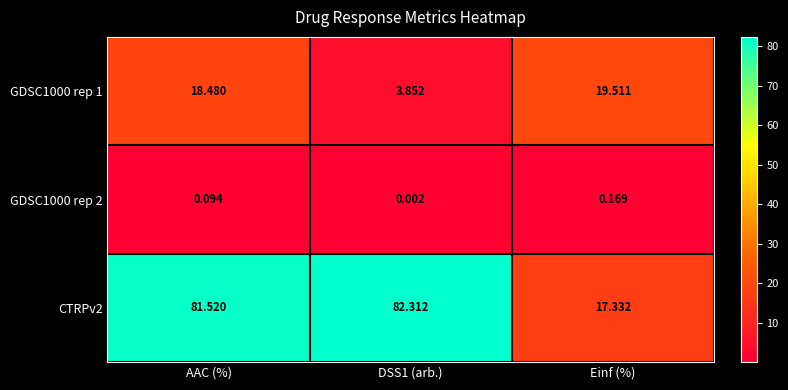

Between DSS1 (arb.) and Einf (%), which series saw the biggest shift?

CTRPv2